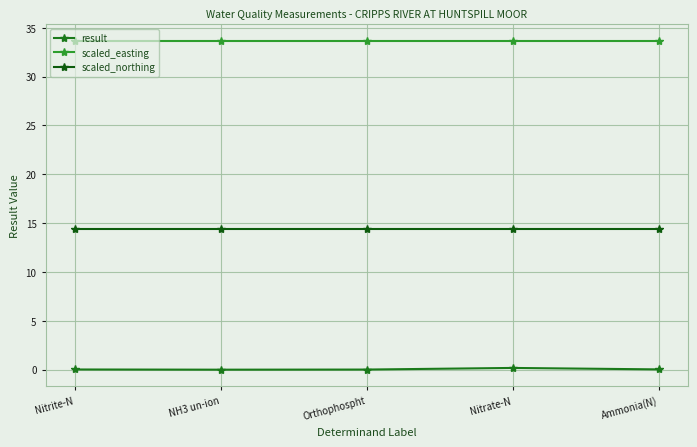

Is this an area chart (filled region under the line)?

No